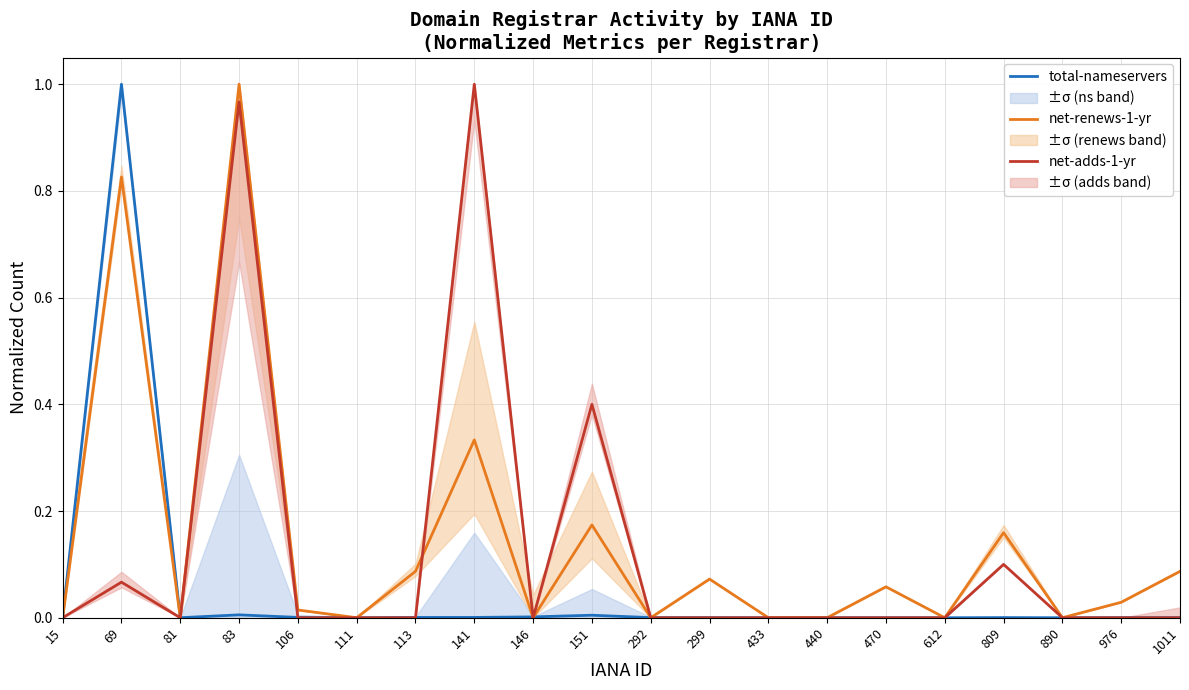

Rank the series by their average value, from highest to lowest.

net-renews-1-yr, net-adds-1-yr, total-nameservers